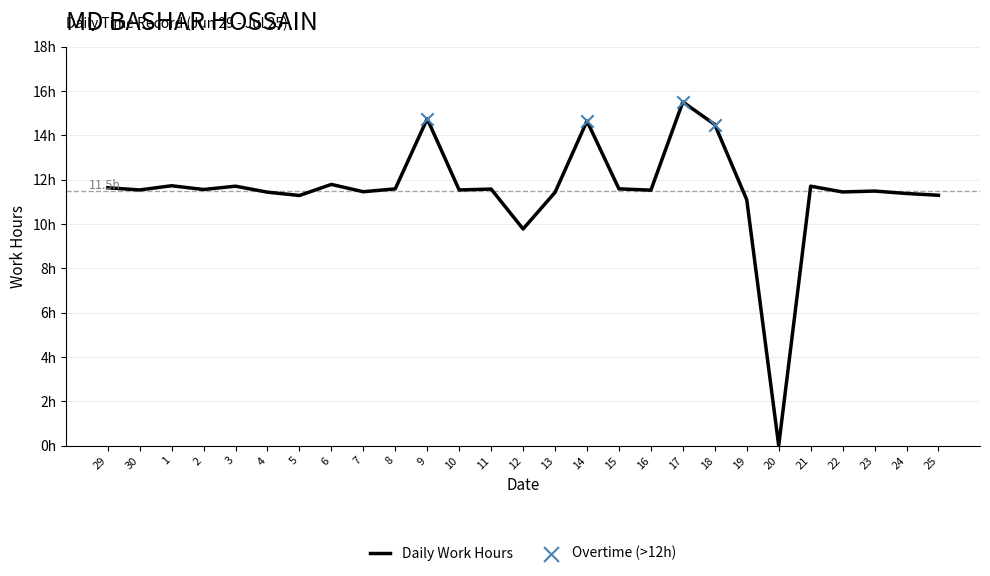

What is the change in value from 21 to 24?

-0.3